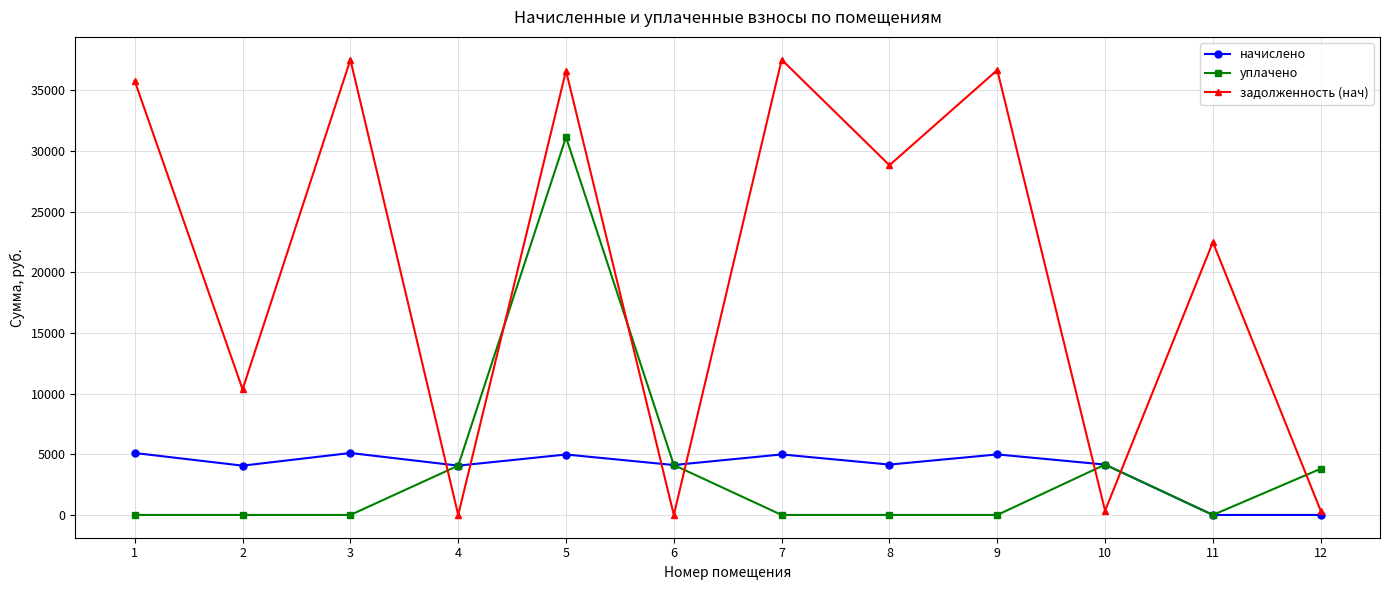

What is the spread (max minus min) of values at 12?

3805.9